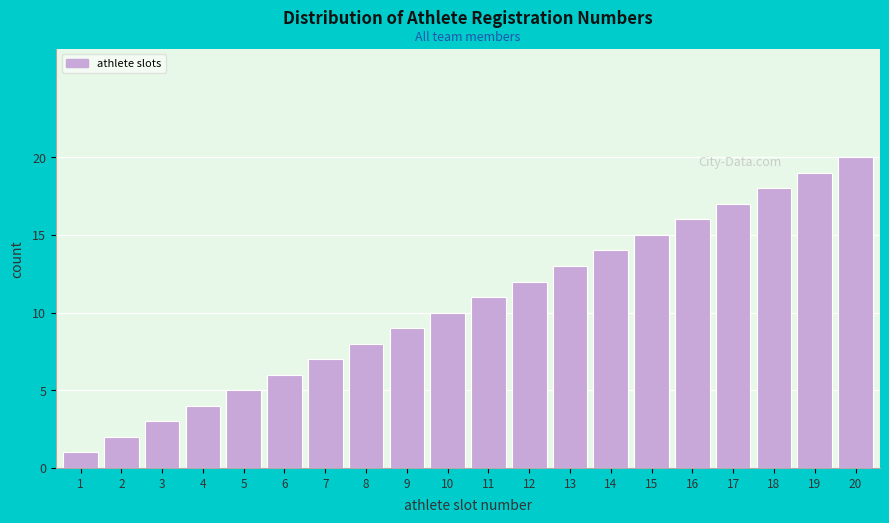

Rank the categories by value from lowest to highest.

1, 2, 3, 4, 5, 6, 7, 8, 9, 10, 11, 12, 13, 14, 15, 16, 17, 18, 19, 20